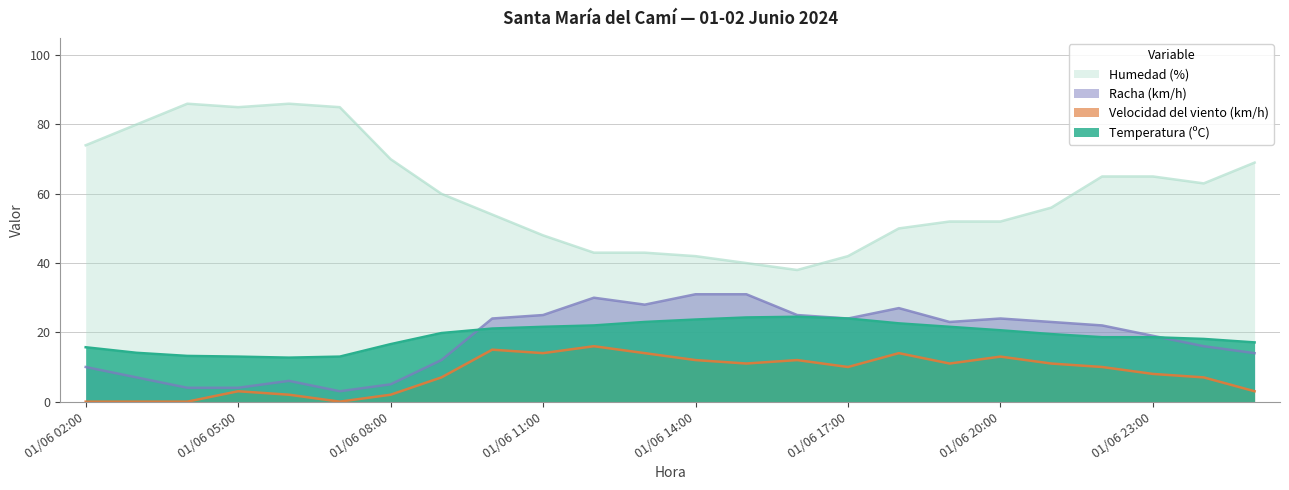

What are all the series names shown in the legend?

Humedad (%), Racha (km/h), Velocidad del viento (km/h), Temperatura (ºC)